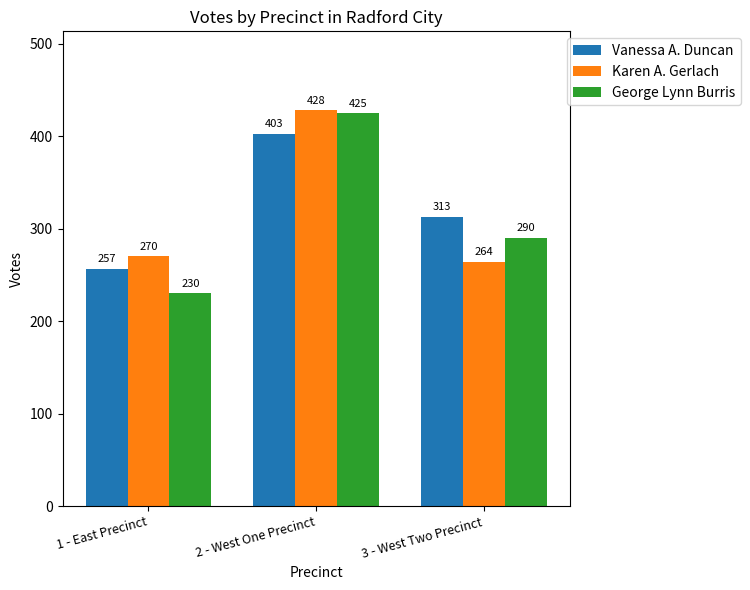

Rank the categories by Vanessa A. Duncan value from lowest to highest.

1 - East Precinct, 3 - West Two Precinct, 2 - West One Precinct